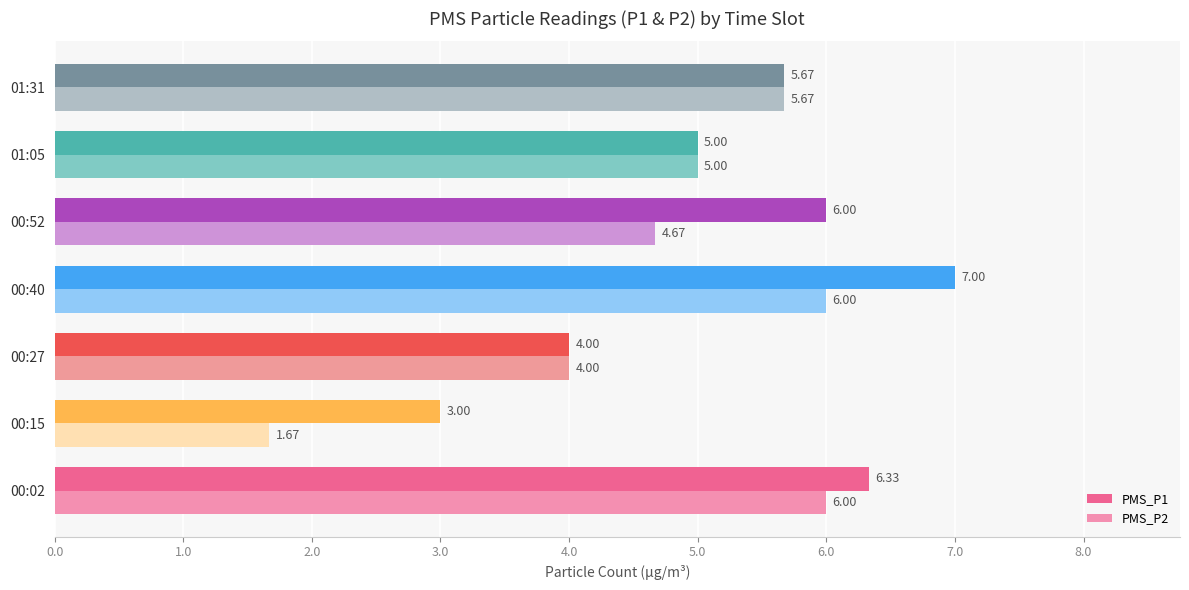

Which series has the largest total across all categories?

PMS_P1